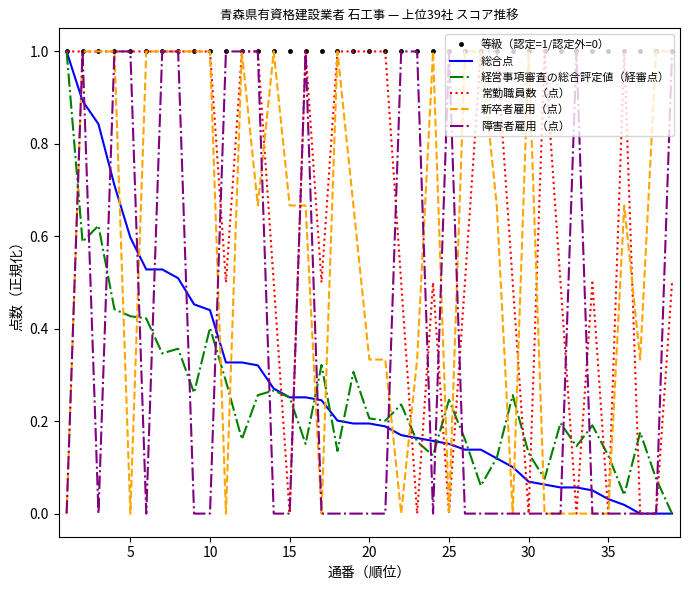

After their last crossing, which series has the higher values: 総合点 or 新卒者雇用（点）?

新卒者雇用（点）